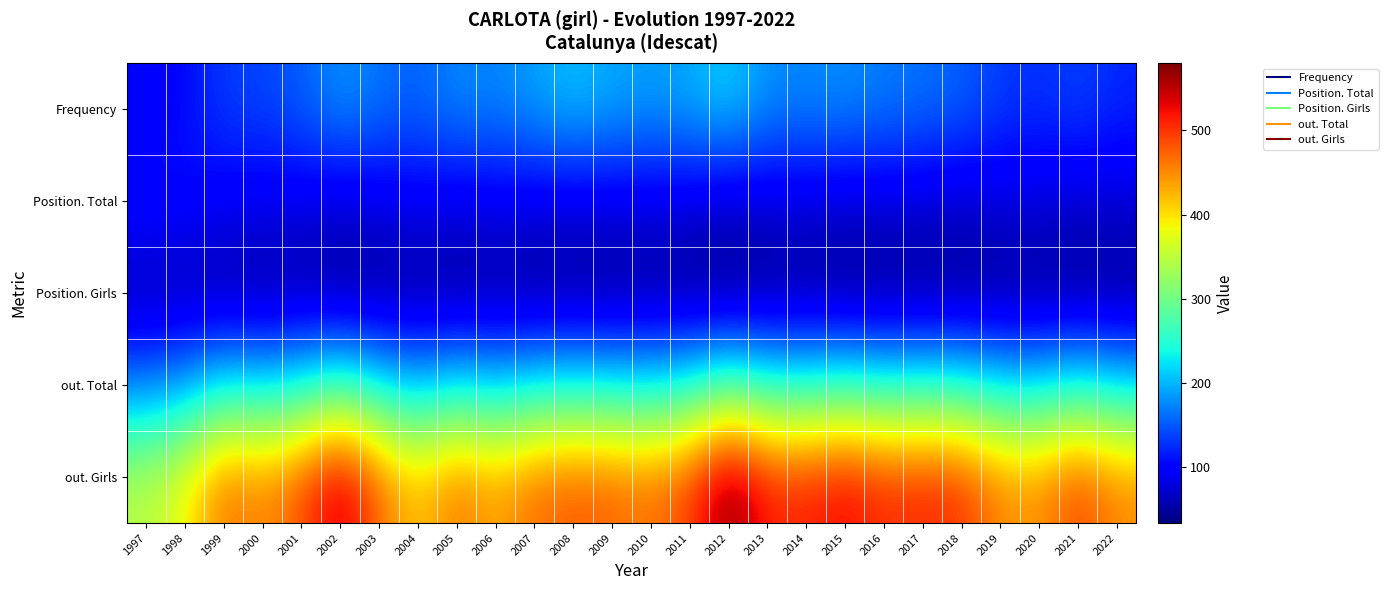

Reading right to left, transcribe all the data shown in this chart.

Frequency: 2022=123	2021=139	2020=127	2019=135	2018=155	2017=165	2016=169	2015=180	2014=176	2013=179	2012=217	2011=195	2010=188	2009=194	2008=207	2007=191	2006=173	2005=179	2004=155	2003=166	2002=183	2001=153	2000=139	1999=136	1998=105	1997=95
Position. Total: 2022=78	2021=75	2020=81	2019=83	2018=74	2017=78	2016=81	2015=76	2014=82	2013=79	2012=72	2011=82	2010=86	2009=86	2008=84	2007=86	2006=92	2005=85	2004=95	2003=86	2002=79	2001=88	2000=92	1999=96	1998=109	1997=114
Position. Girls: 2022=38	2021=38	2020=38	2019=39	2018=36	2017=36	2016=35	2015=34	2014=40	2013=37	2012=34	2011=36	2010=41	2009=38	2008=38	2007=39	2006=42	2005=40	2004=41	2003=41	2002=38	2001=45	2000=44	1999=46	1998=50	1997=52
out. Total: 2022=218	2021=241	2020=219	2019=222	2018=245	2017=248	2016=246	2015=257	2014=247	2013=250	2012=281	2011=241	2010=224	2009=229	2008=233	2007=228	2006=211	2005=225	2004=202	2003=227	2002=268	2001=236	2000=219	1999=229	1998=186	1997=168
out. Girls: 2022=453	2021=495	2020=448	2019=453	2018=504	2017=512	2016=506	2015=531	2014=513	2013=516	2012=580	2011=496	2010=465	2009=476	2008=481	2007=471	2006=436	2005=467	2004=416	2003=471	2002=554	2001=486	2000=451	1999=470	1998=386	1997=346